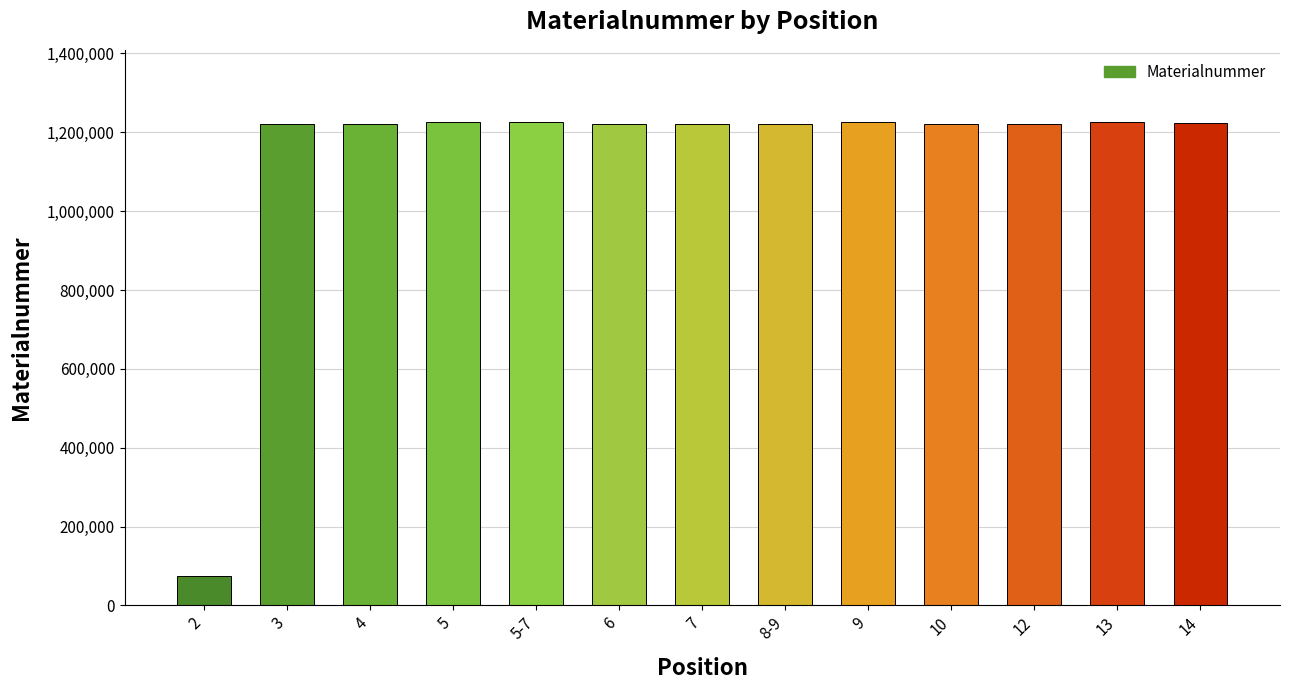

The value at 12 is 1836054. True or false?

False